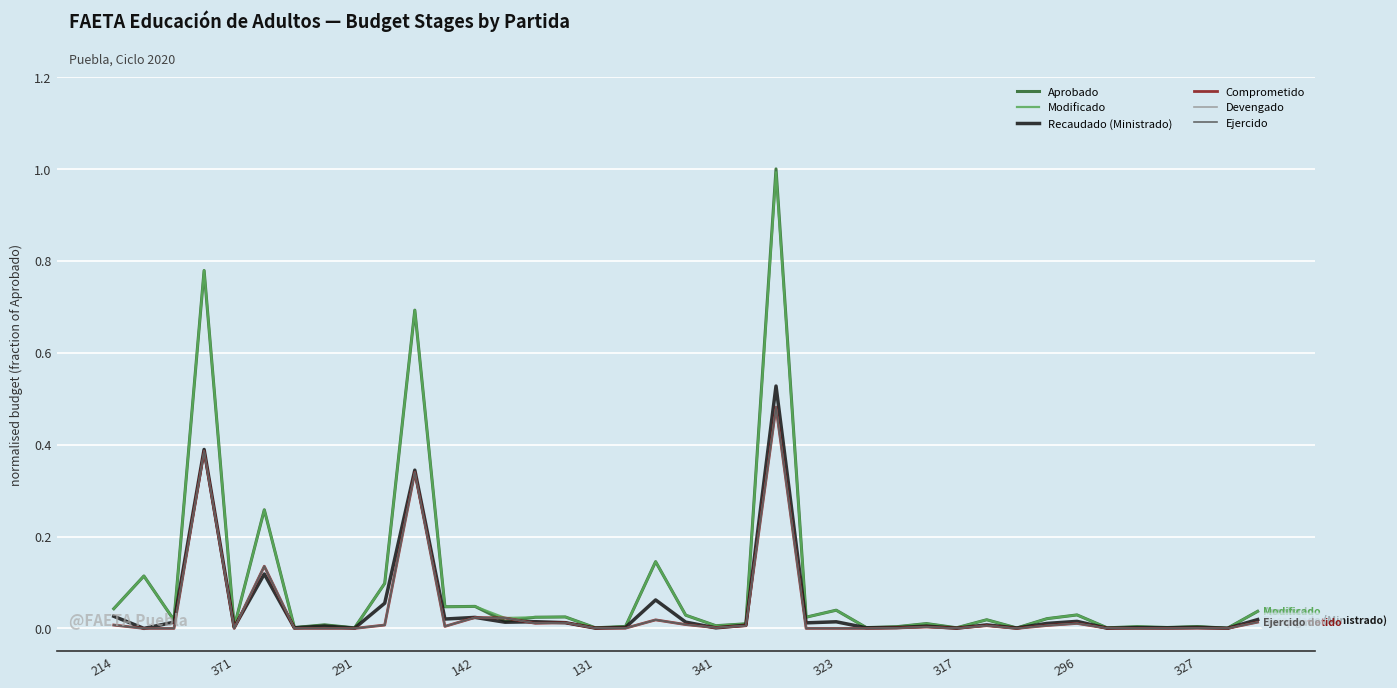

What is the label of the 4th point from the right?

35